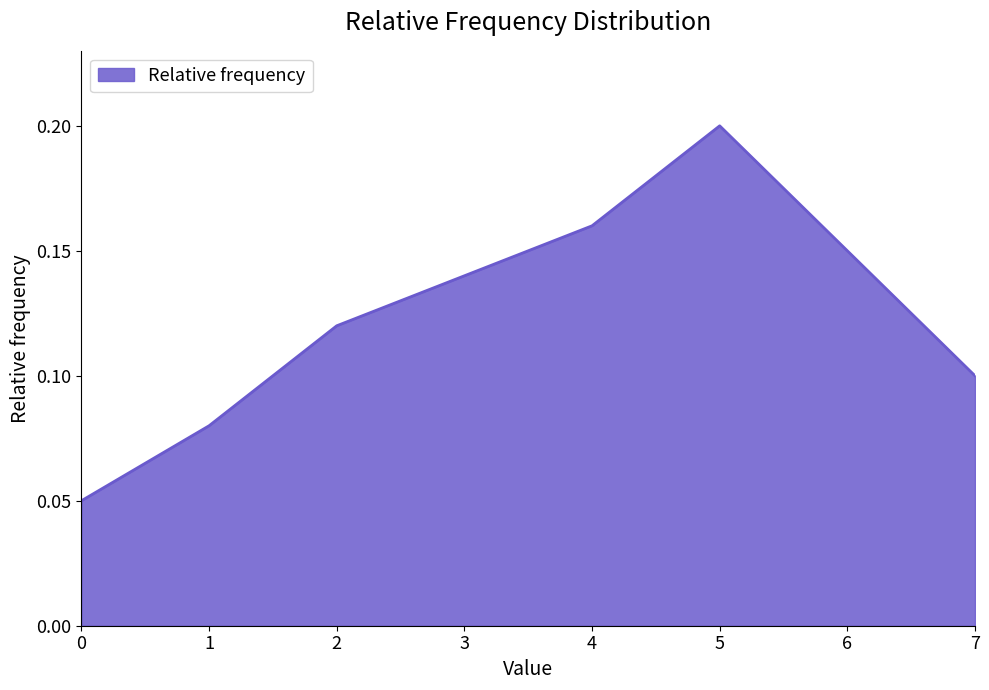

Does the chart have visible grid lines?

No